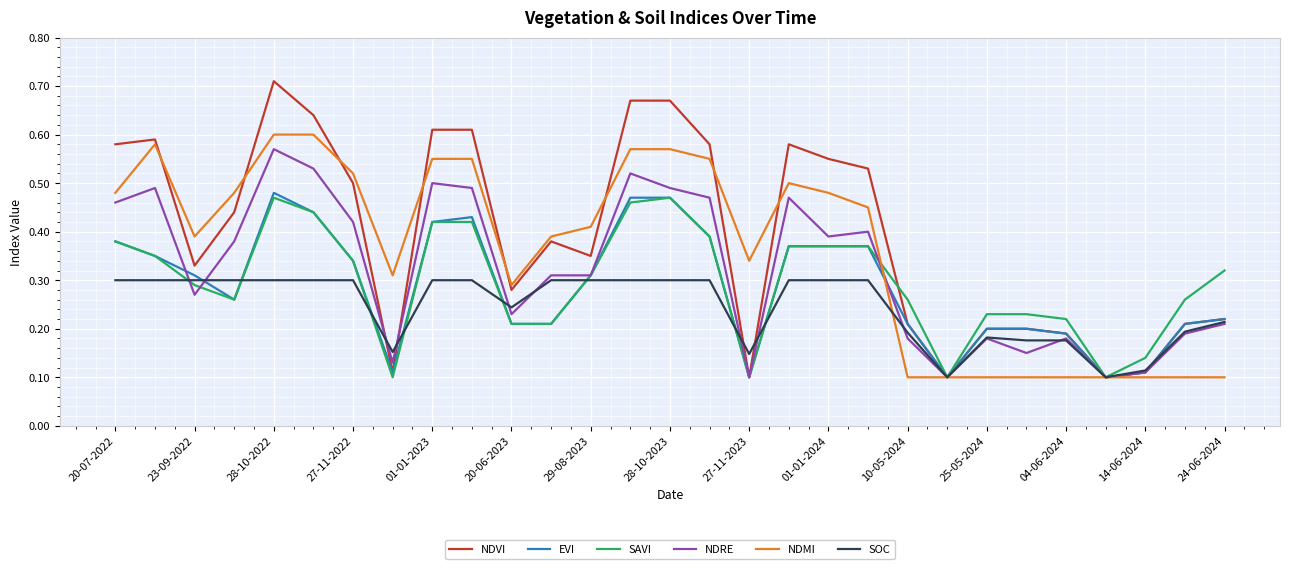

What is the maximum value for NDRE?

0.6